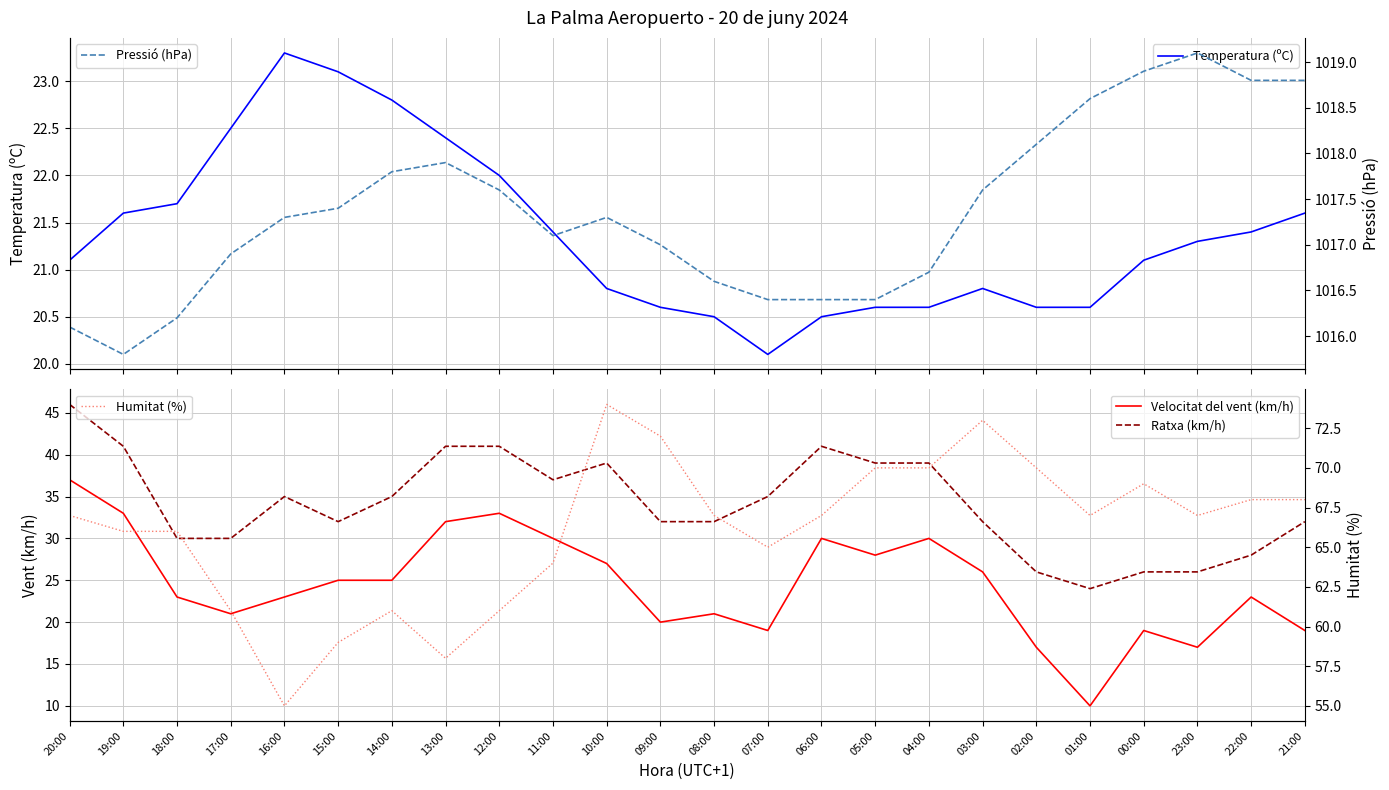

Rank the categories by Velocitat del vent (km/h) value from highest to lowest.

20:00, 19:00, 12:00, 13:00, 11:00, 06:00, 04:00, 05:00, 10:00, 03:00, 15:00, 14:00, 18:00, 16:00, 22:00, 17:00, 08:00, 09:00, 07:00, 00:00, 21:00, 02:00, 23:00, 01:00